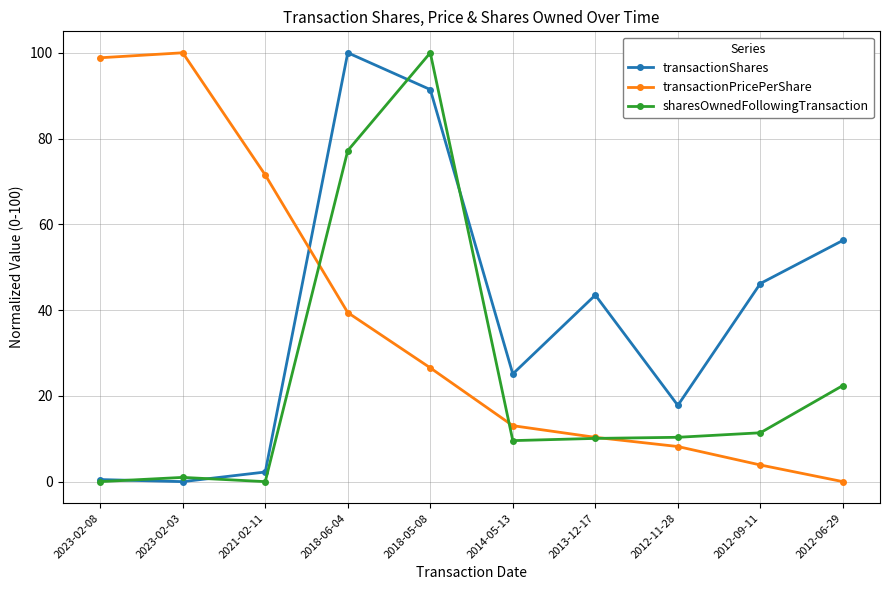

What is the difference between the maximum and second lowest values in the transactionShares series?

99.5